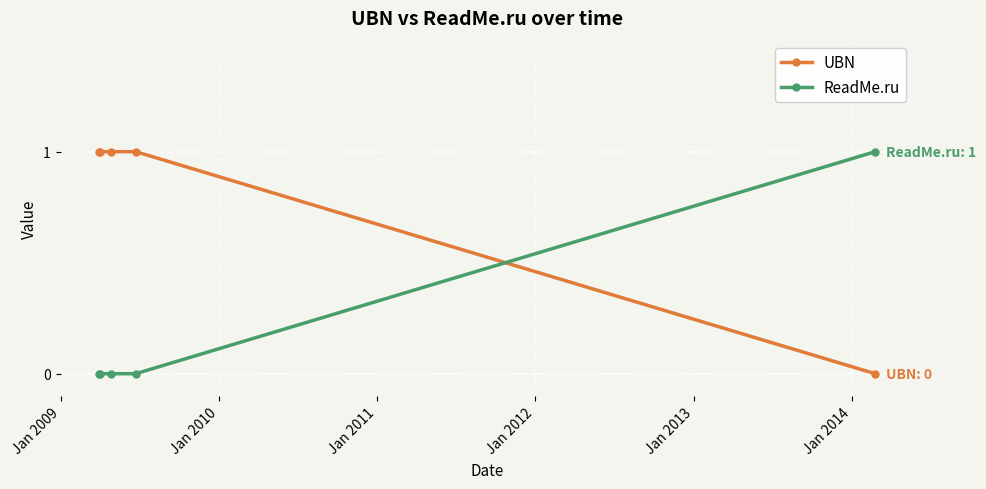

List the series in order of their overall mean, highest first.

UBN, ReadMe.ru